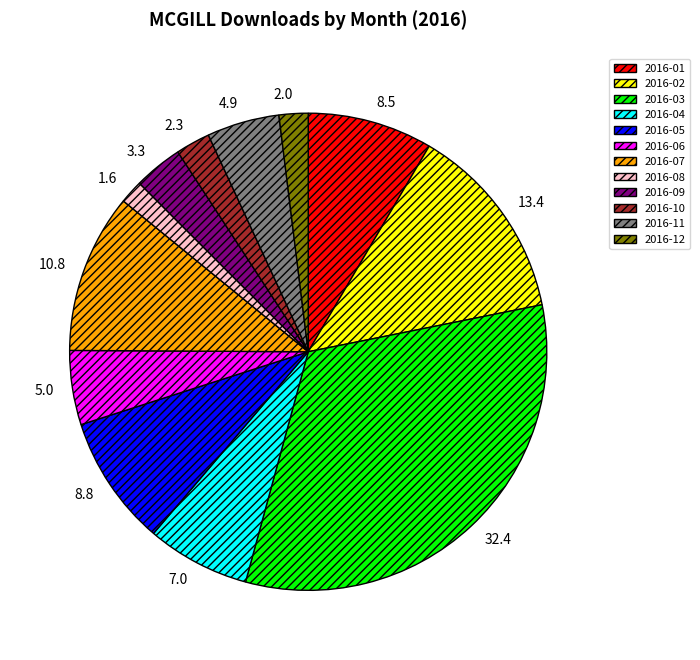

Between 2016-11 and 2016-07, which is larger?

2016-07